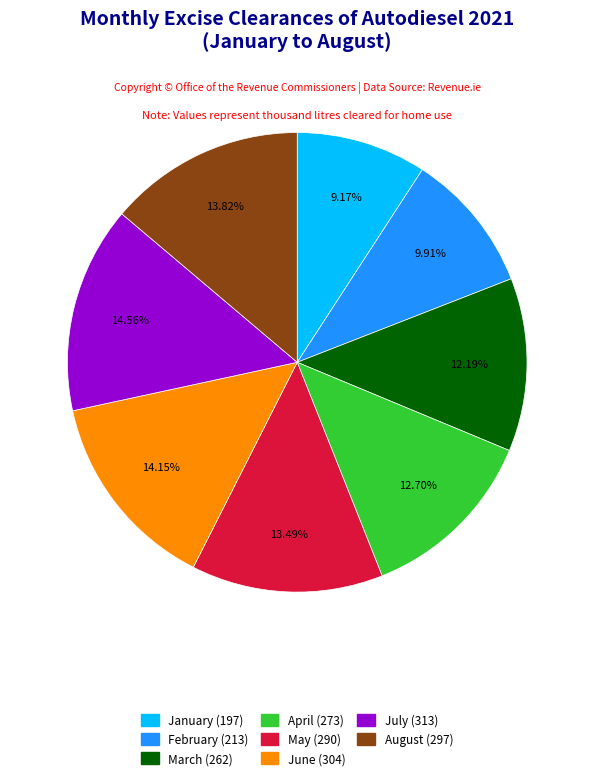

Count the number of slices in the pie.

8